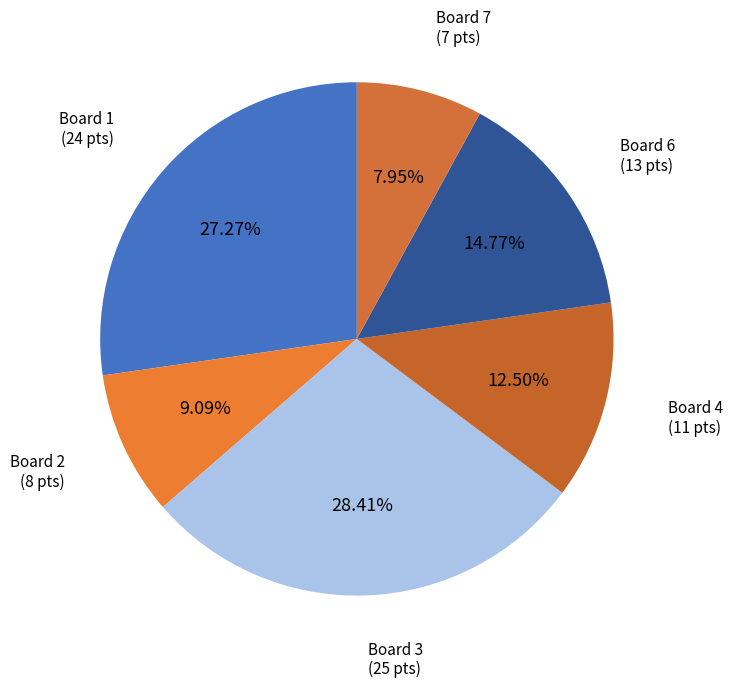

Count the number of slices in the pie.

6